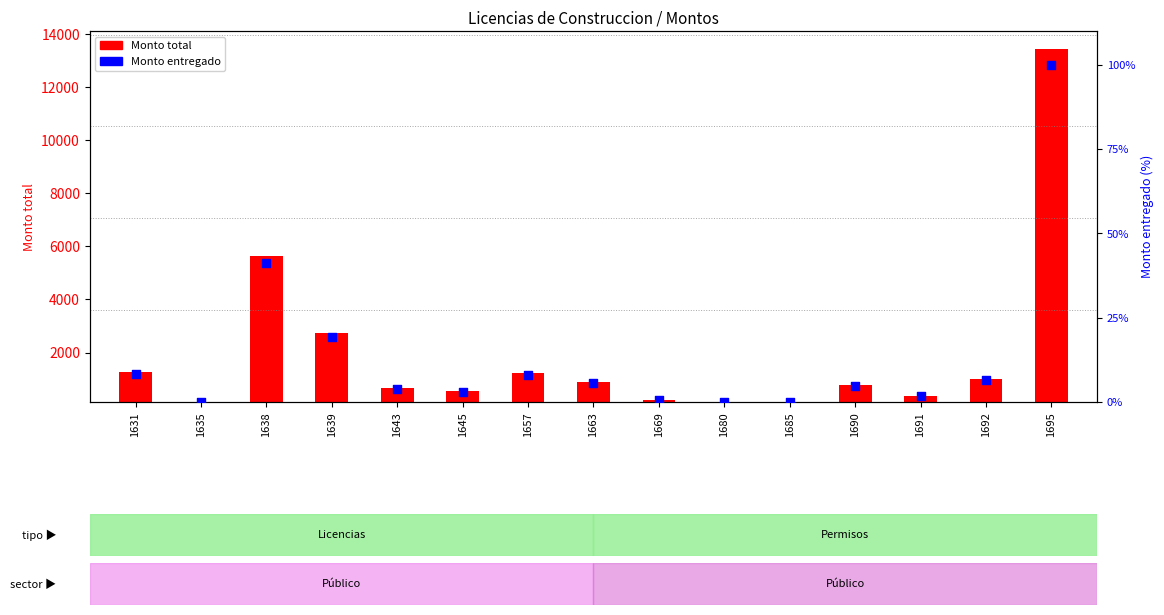

Between 1692 and 1657, which is larger?

1657